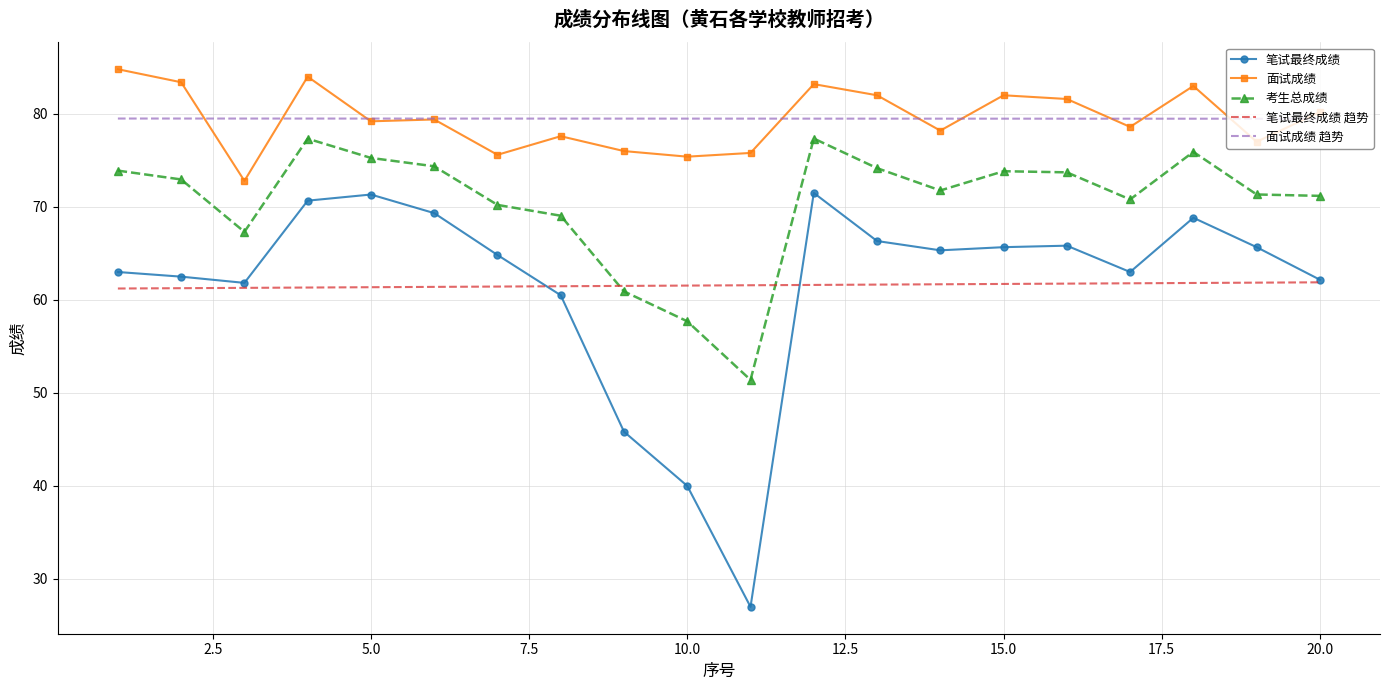

What is the greatest value displayed?

84.8